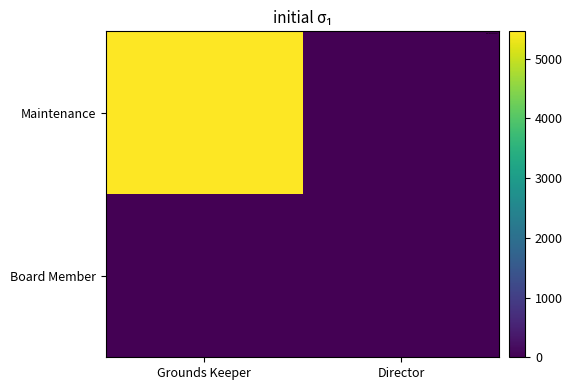

Rank the series by their maximum value, from highest to lowest.

Maintenance, Board Member